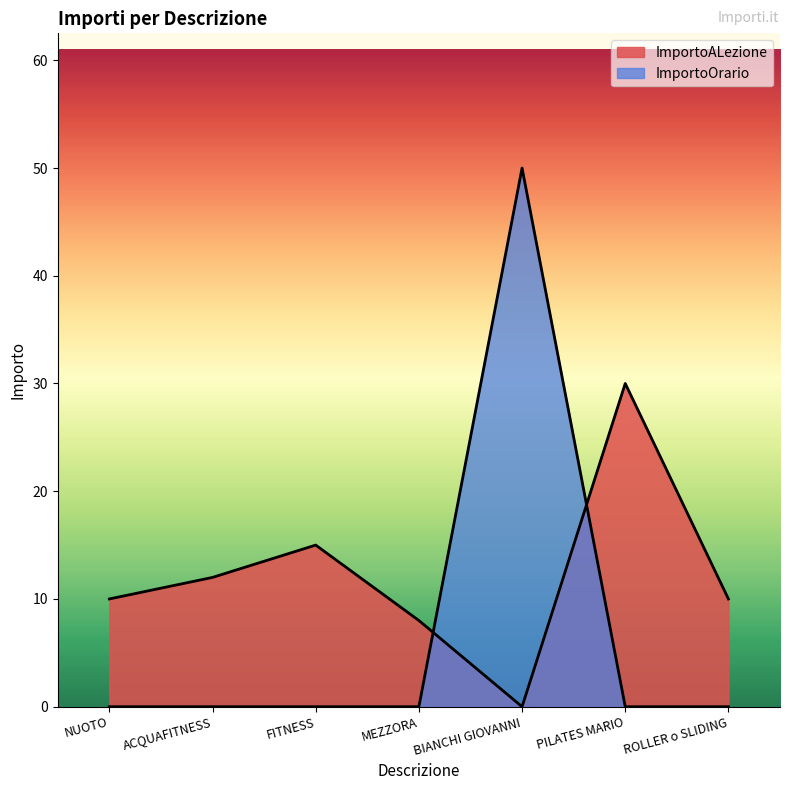

At which label is ImportoOrario closest to 25?

NUOTO